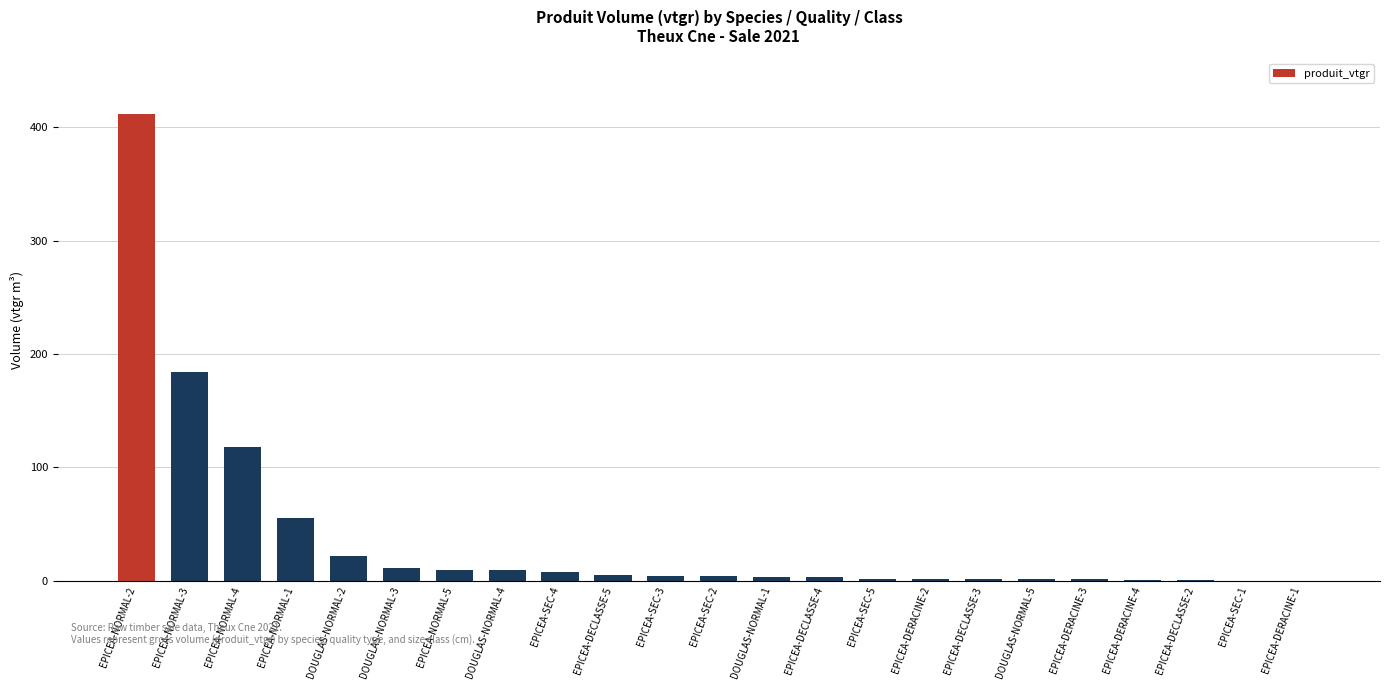

At which label is the value closest to 205?

EPICEA-NORMAL-3